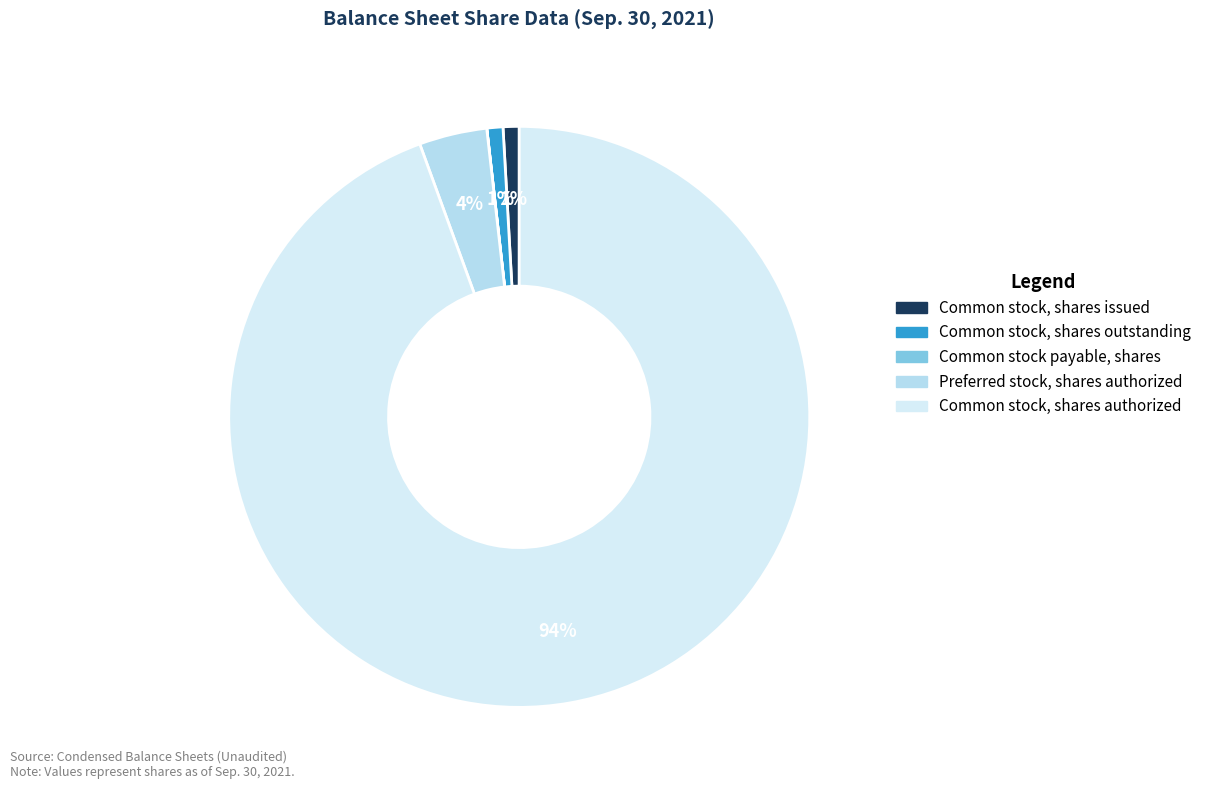

To the nearest percent, what portion does Preferred stock, shares authorized represent?

4%